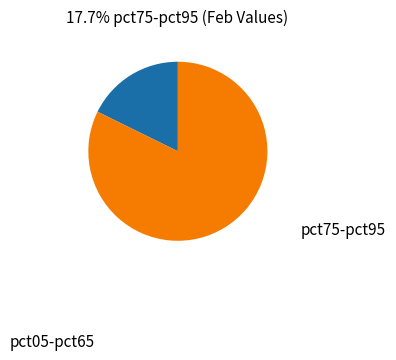

Does any single category account for the majority?

Yes